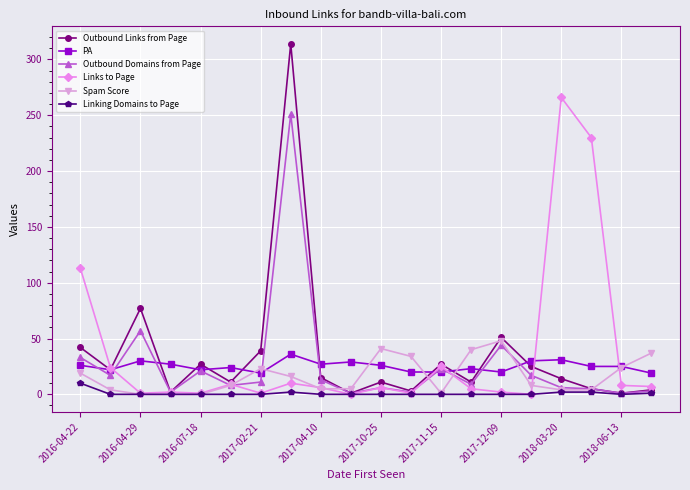

True or false: PA has more than 1 points higher than both neighbors.

True